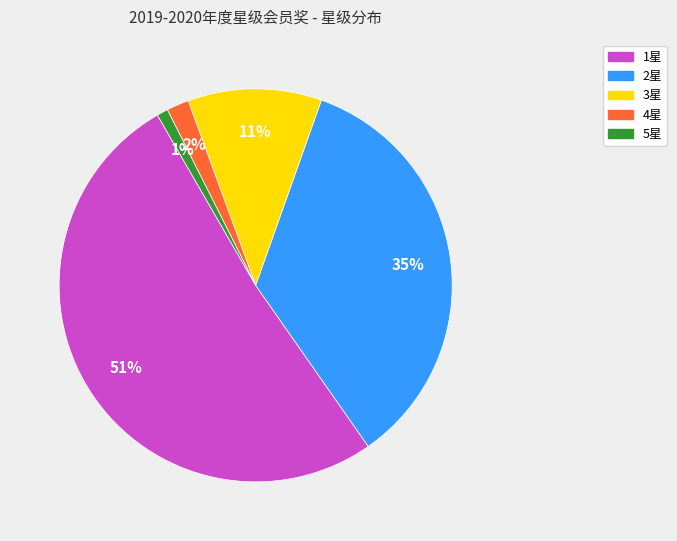

Between 4星 and 2星, which is larger?

2星